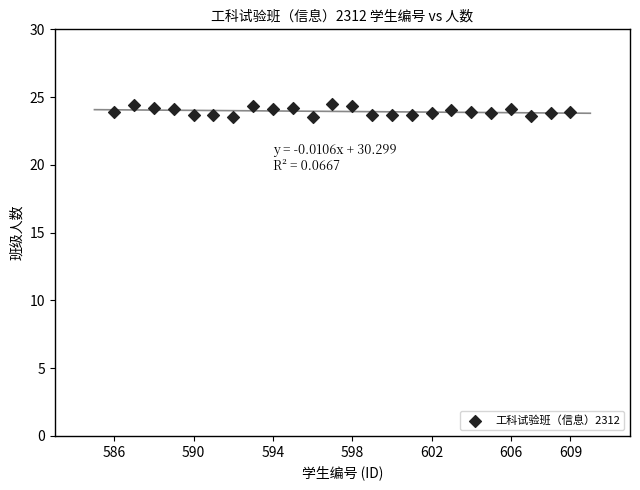

What is the range of Y values (max minus min)?

0.9